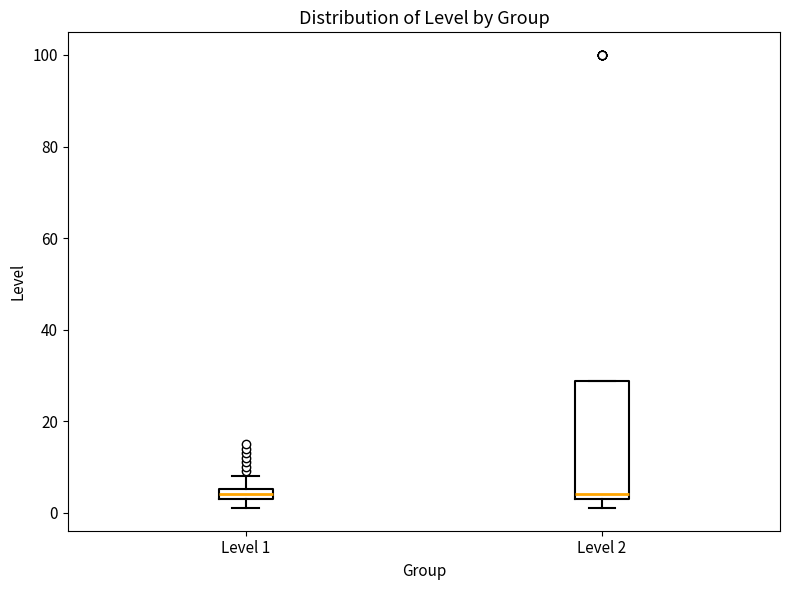

Comparing the boxes themselves (not the whiskers), which one is the tallest?

Level 2